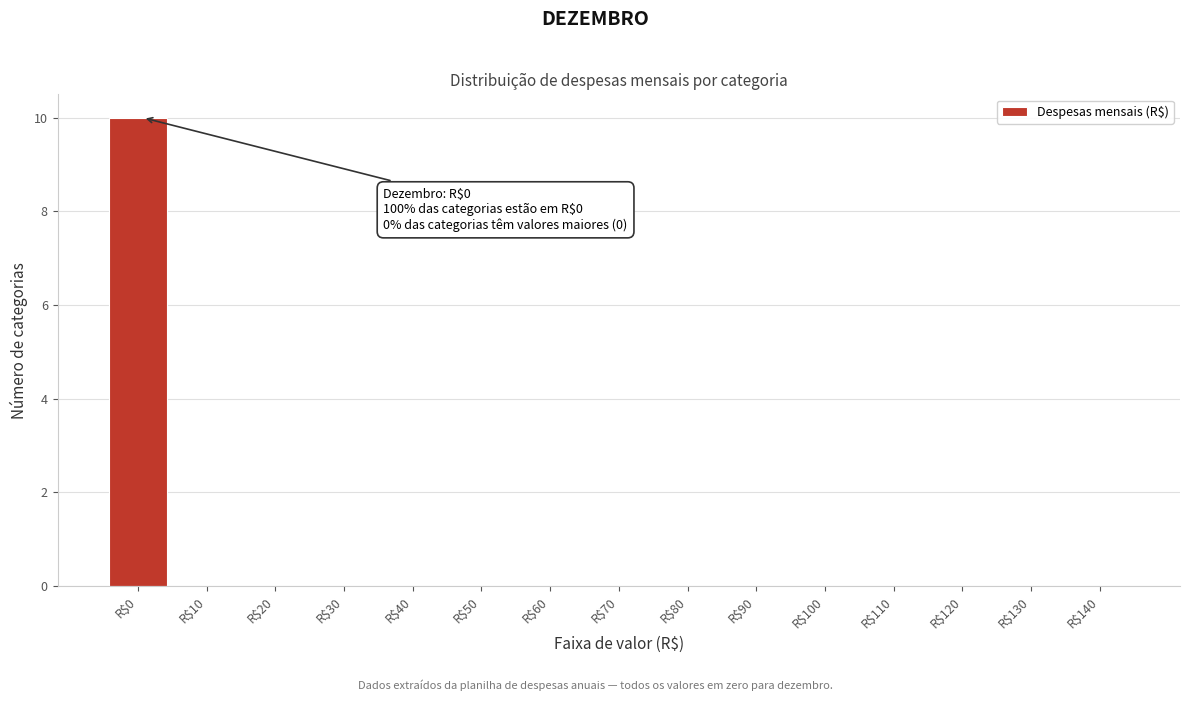

Which category has the highest value across all series?

R$0